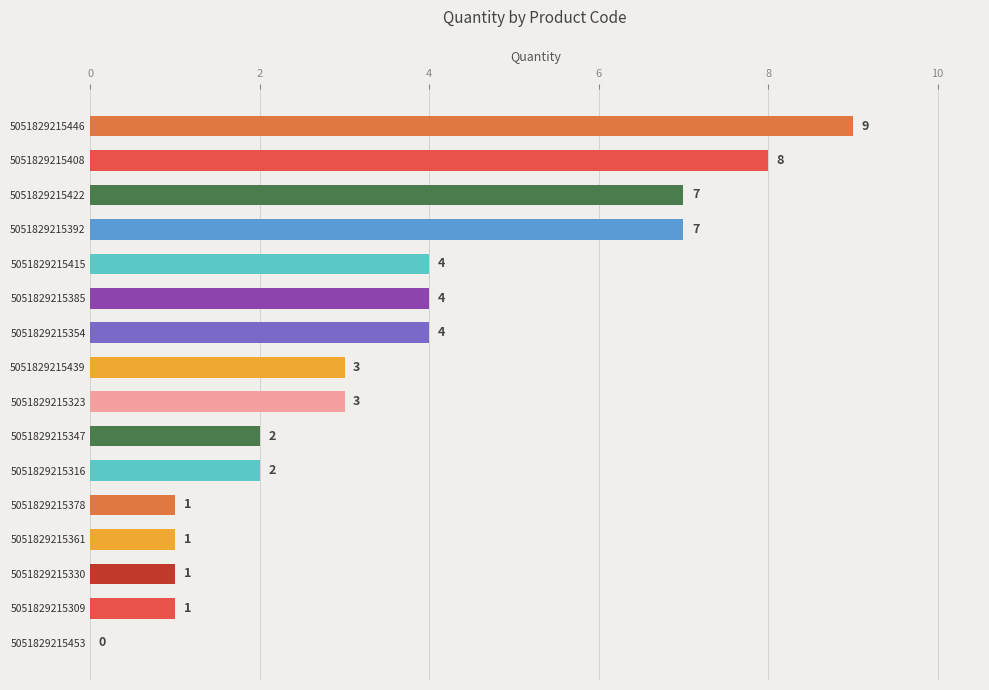

Which has a higher value, 5051829215415 or 5051829215330?

5051829215415